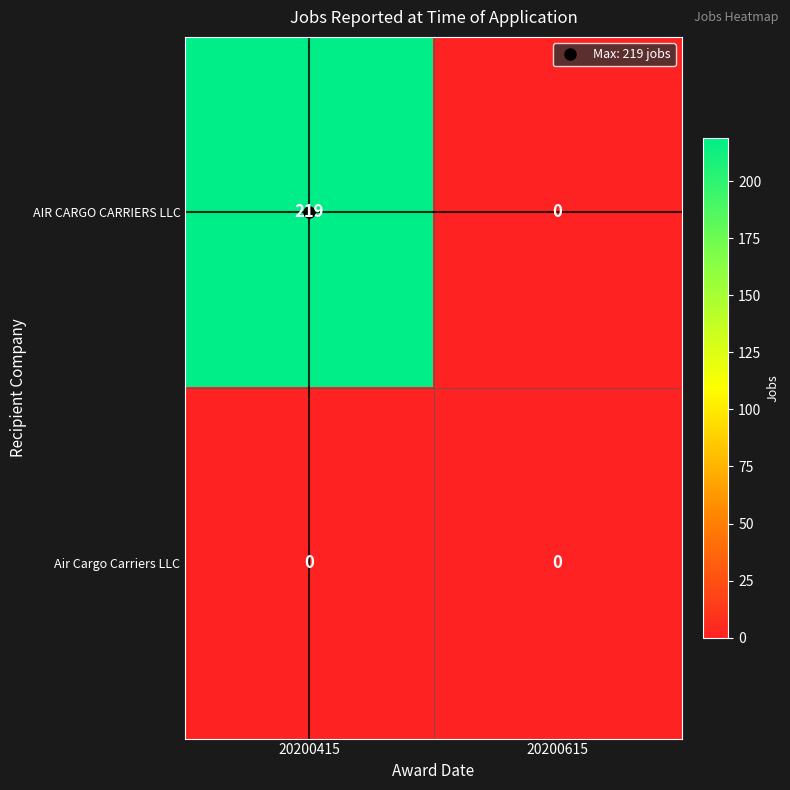

Which label corresponds to the largest value in the chart?

20200415